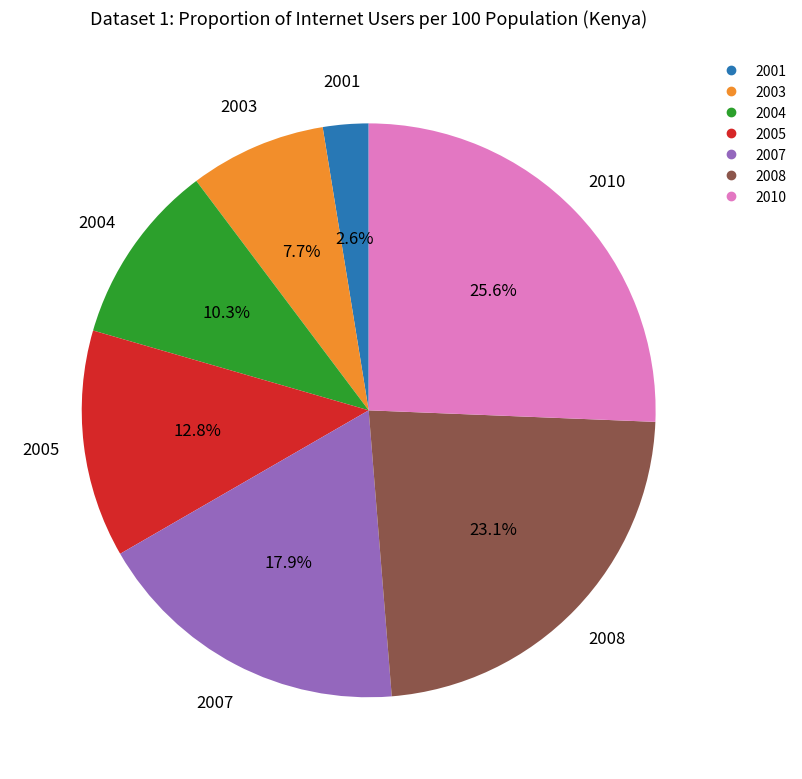

What percentage is the 2007 slice, to the nearest percent?

18%